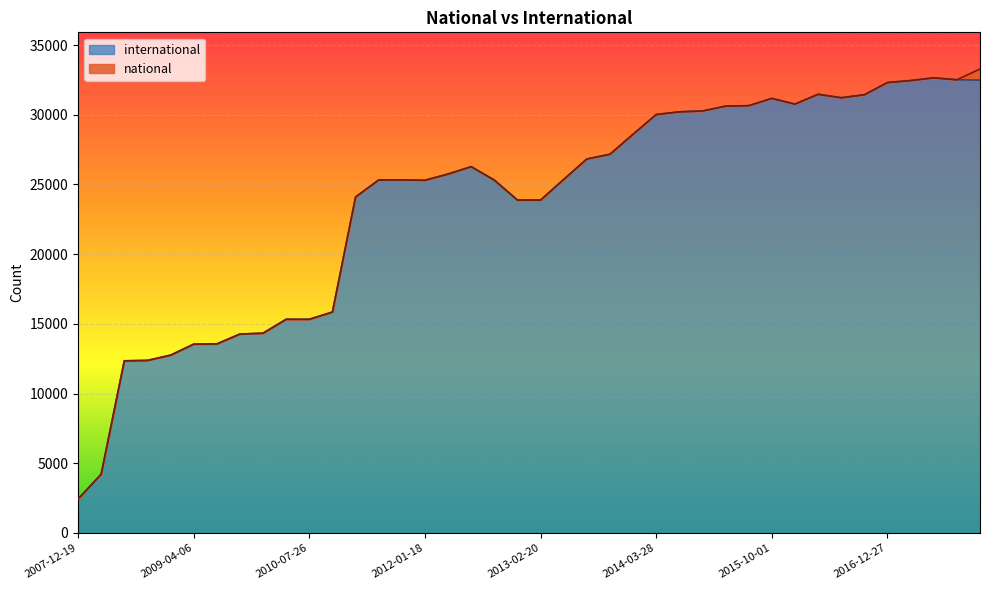

Does the chart display data point markers on the line(s)?

No